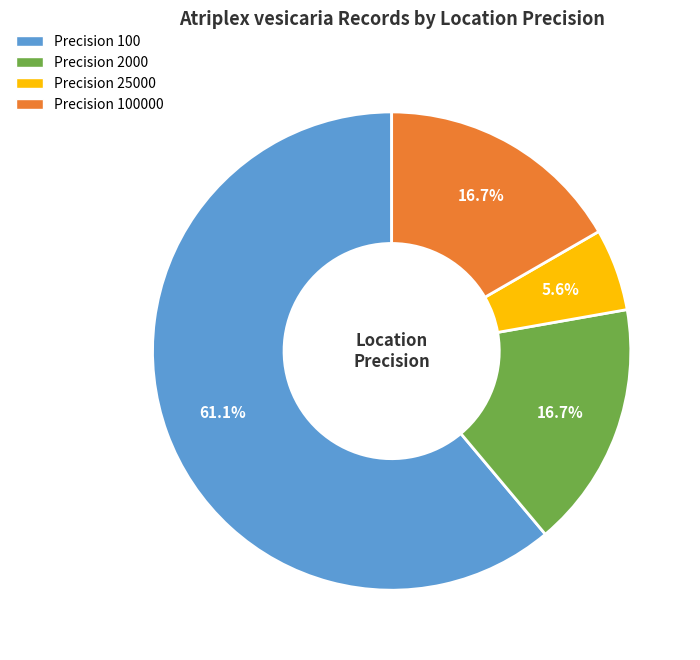

How many segments does this pie chart have?

4